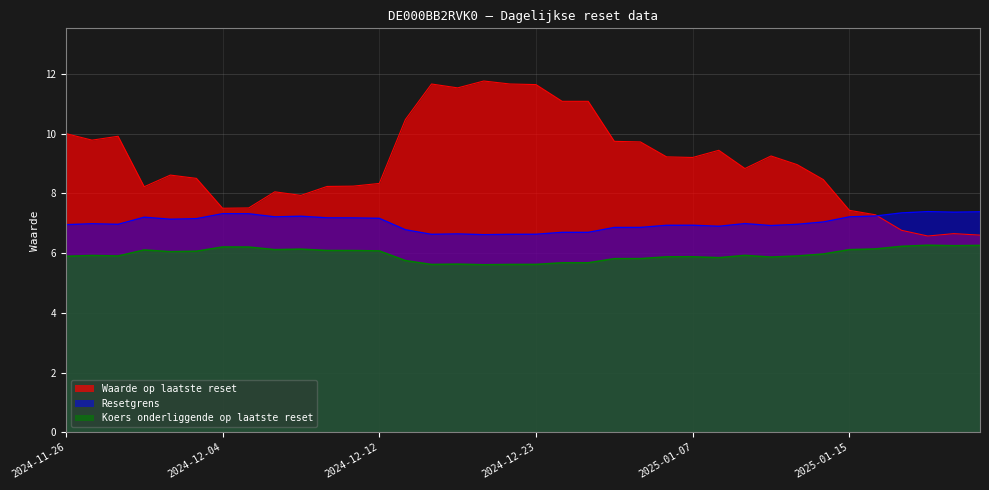

Reading left to right, transcribe all the data shown in this chart.

Waarde op laatste reset: 10.0	9.8	9.9	8.2	8.6	8.5	7.5	7.5	8.1	7.9	8.2	8.2	8.3	10.5	11.7	11.5	11.8	11.7	11.6	11.1	11.1	9.7	9.7	9.2	9.2	9.4	8.8	9.2	9.0	8.5	7.4	7.3	6.8	6.6	6.7	6.6
Resetgrens: 7.0	7.0	7.0	7.2	7.1	7.2	7.3	7.3	7.2	7.2	7.2	7.2	7.2	6.8	6.6	6.6	6.6	6.6	6.6	6.7	6.7	6.9	6.9	6.9	6.9	6.9	7.0	6.9	7.0	7.0	7.2	7.2	7.3	7.4	7.4	7.4
Koers onderliggende op laatste reset: 5.9	5.9	5.9	6.1	6.0	6.1	6.2	6.2	6.1	6.1	6.1	6.1	6.1	5.7	5.6	5.6	5.6	5.6	5.6	5.7	5.7	5.8	5.8	5.9	5.9	5.8	5.9	5.9	5.9	6.0	6.1	6.1	6.2	6.3	6.2	6.3